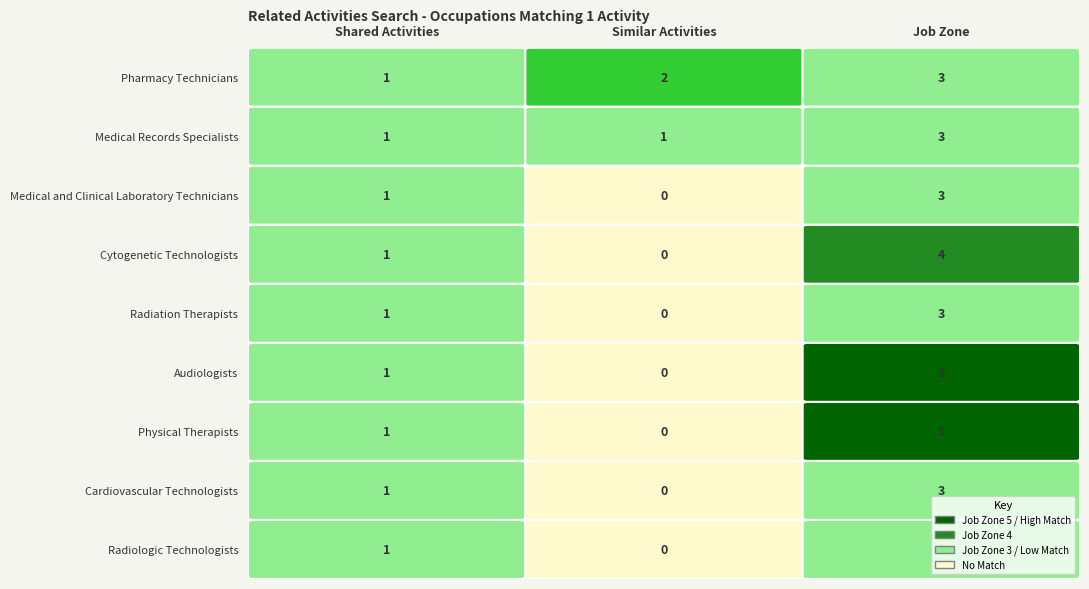

How many values in the Medical Records Specialists series exceed 1?

1